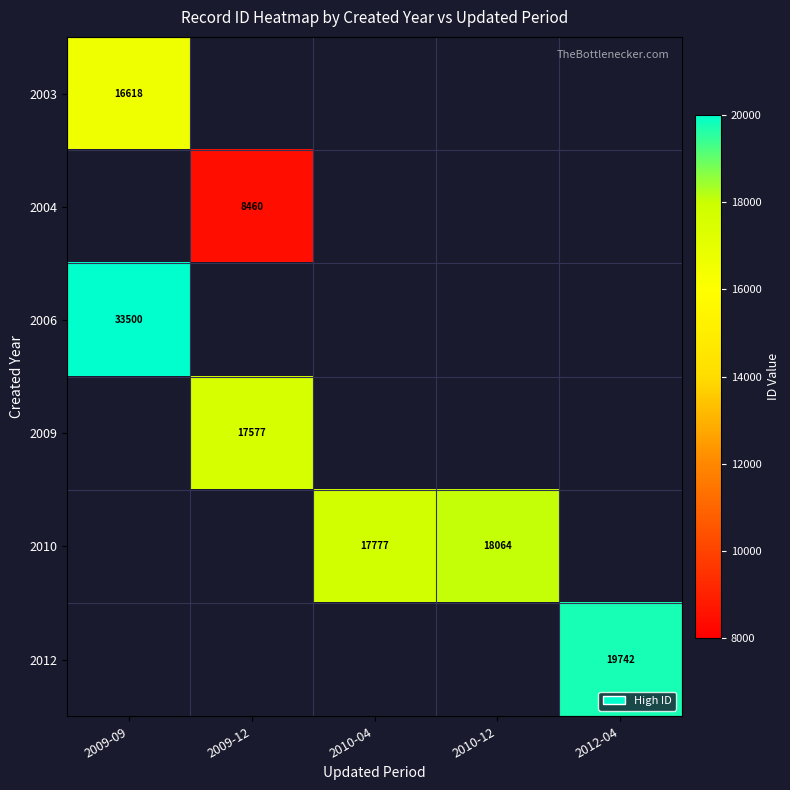

At how many categories does at least one series exceed 26804?

1